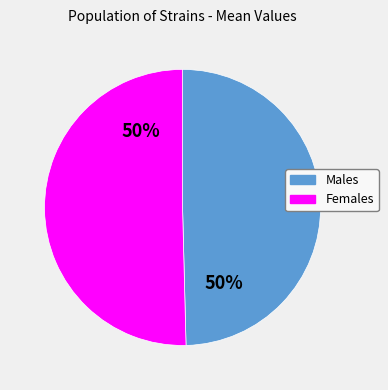

Count the number of slices in the pie.

2